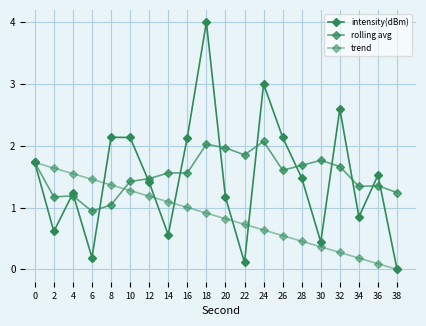

At how many categories does at least one series exceed 2?

7